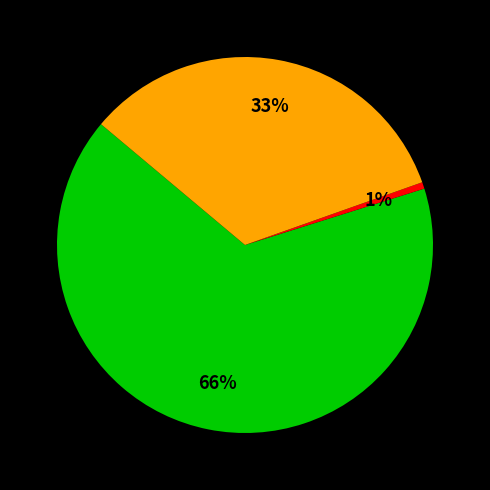

Is there a majority slice in this chart?

Yes